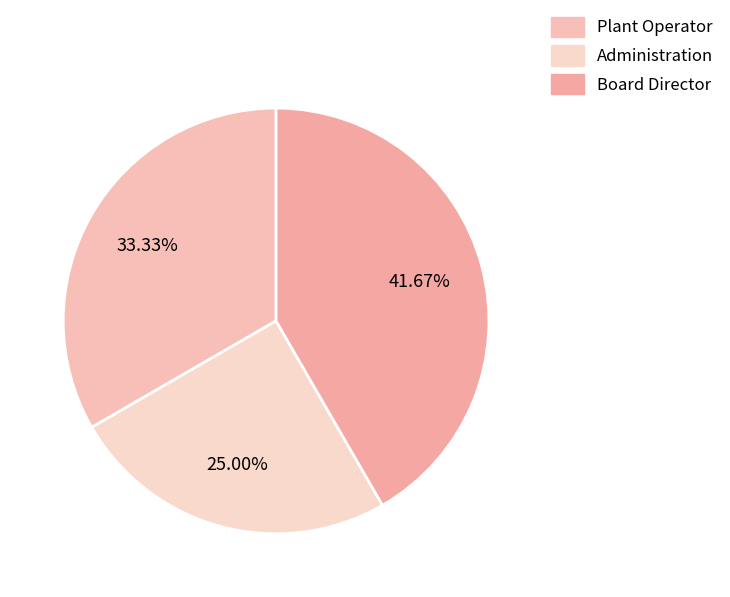

To the nearest percent, what is the difference between the Board Director and Administration slice percentages?

17%